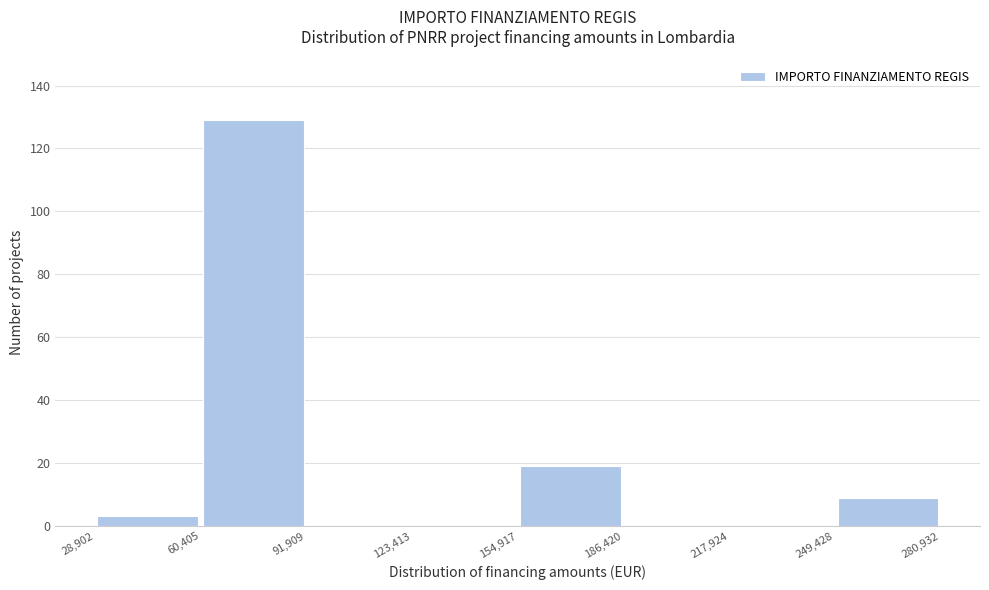

What is the height of the bar covering 60,405 to 91,909 on the x-axis? The values are not printed on the chart, so give them approximately, as read against the axis.

130